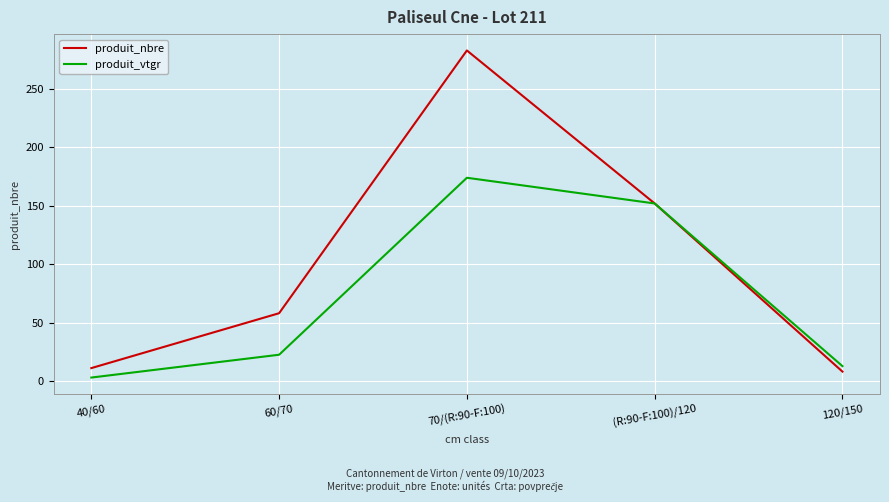

List the labels in order of produit_vtgr value, largest first.

70/(R:90-F:100), (R:90-F:100)/120, 60/70, 120/150, 40/60